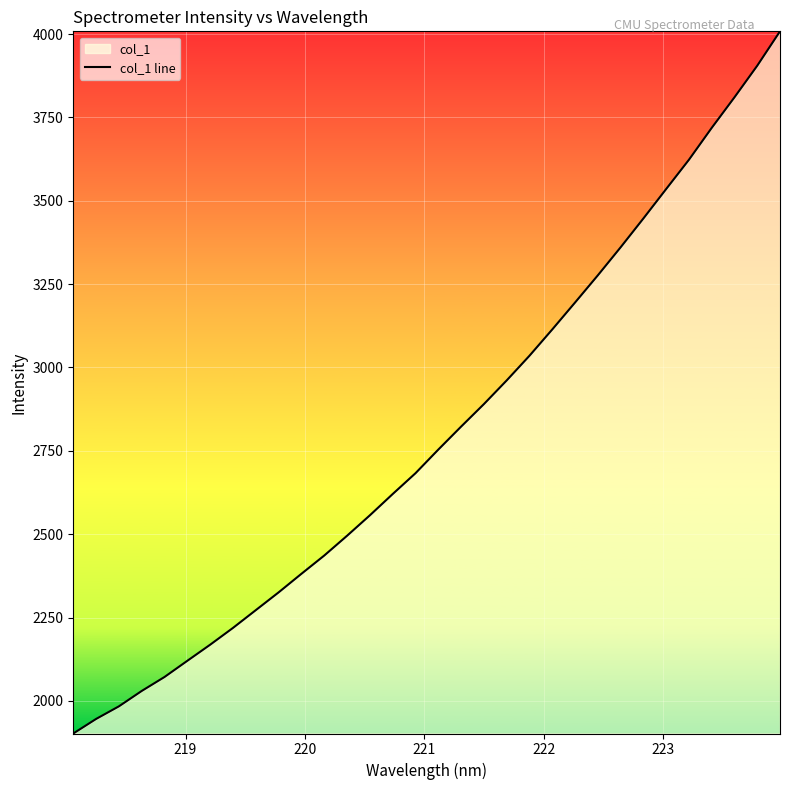

What is the minimum value shown in the chart?

1902.1